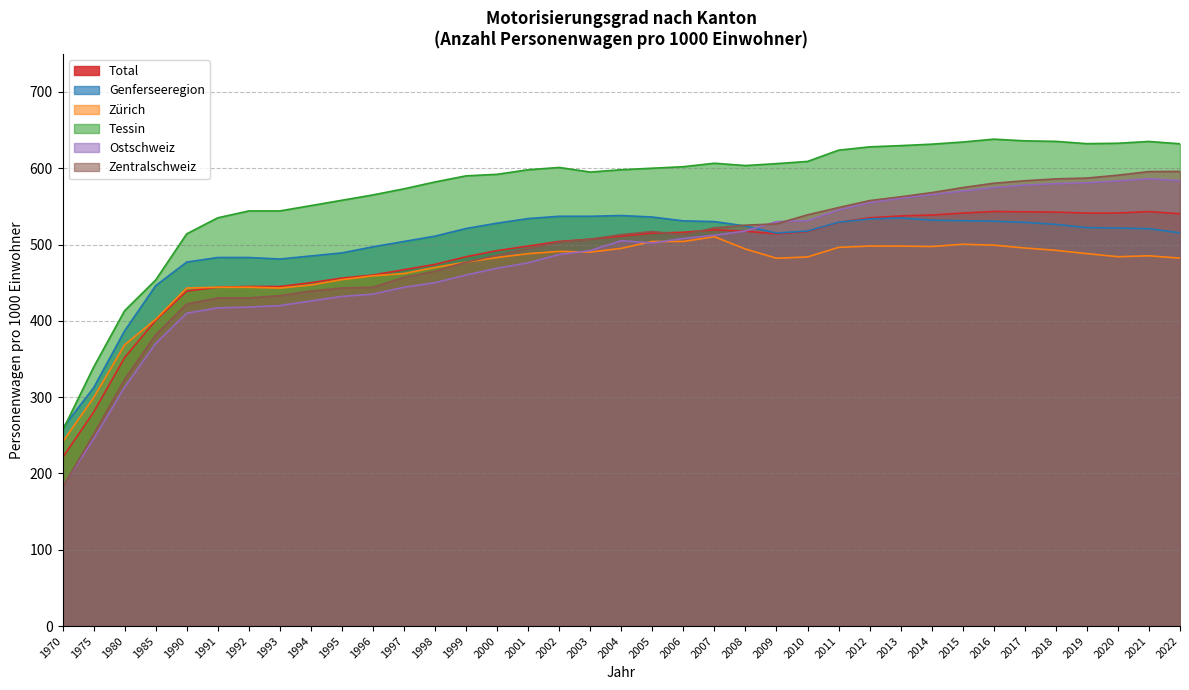

What is the lowest value of the Zürich series?

241.2